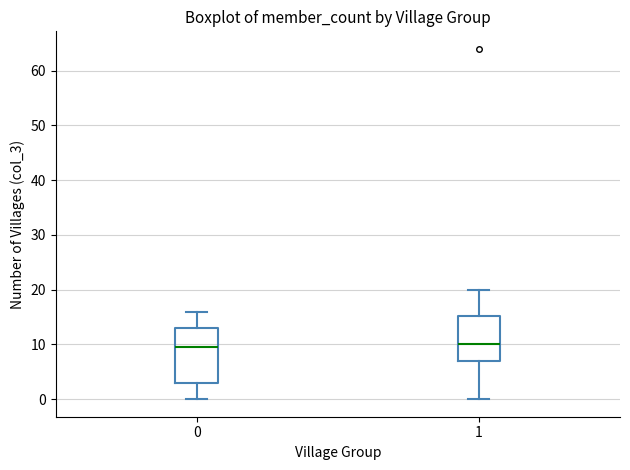

Reading left to right, transcribe this box plot: for each box, give where its median line is, the range the box spans, and where its two whiskers end, as read against the y-axis. The values are not printed on the chart, so give them approximately, as read against the axis.

0: median 10, box 3 to 13, whiskers 0 to 16
1: median 10, box 7 to 15, whiskers 0 to 20